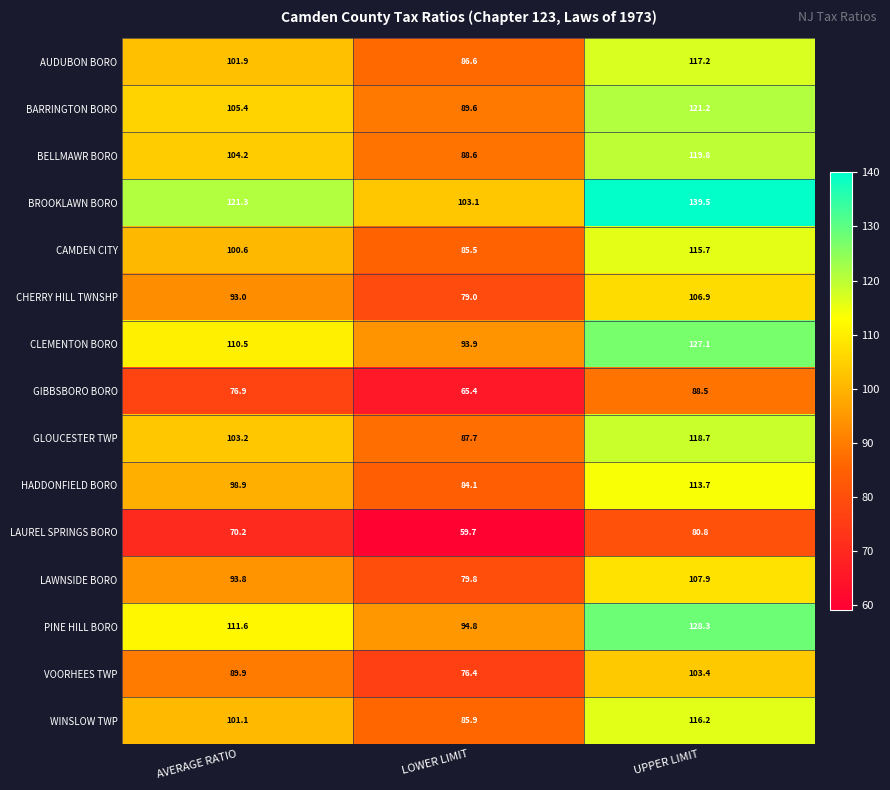

At which category is the sum across all series the highest?

UPPER LIMIT